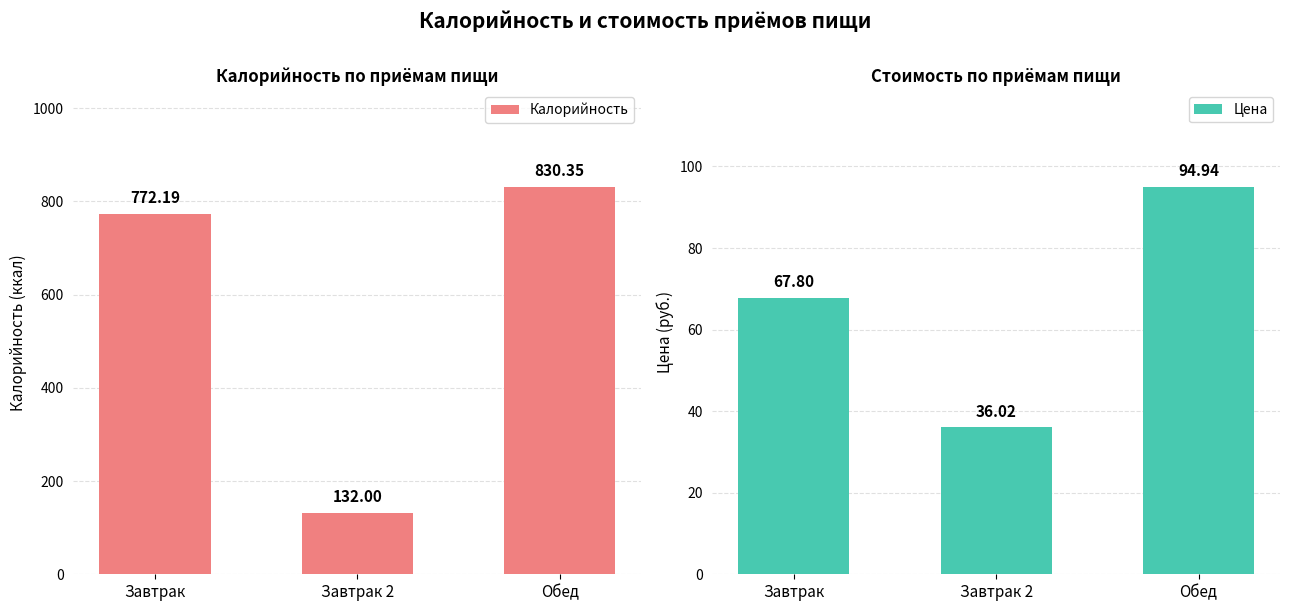

The value of Цена at Завтрак is 93.3. True or false?

False